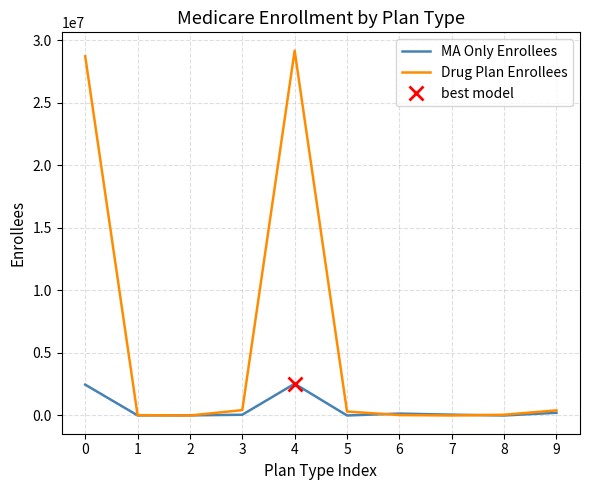

How many series are shown in this chart?

2